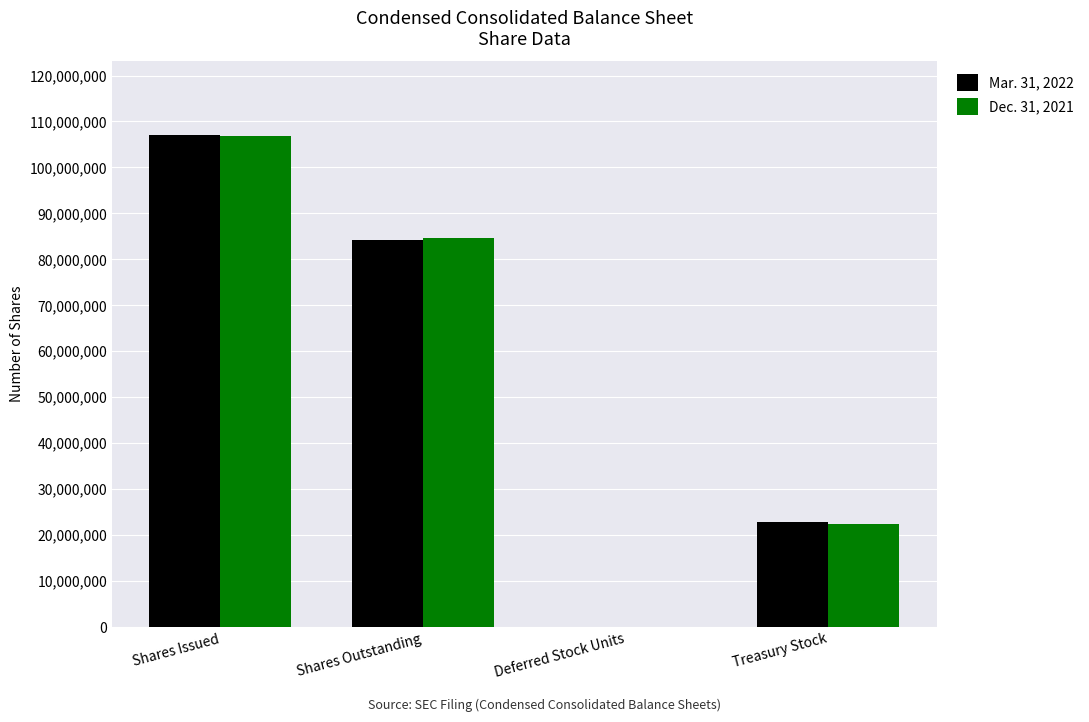

At which category is the sum across all series the highest?

Shares Issued